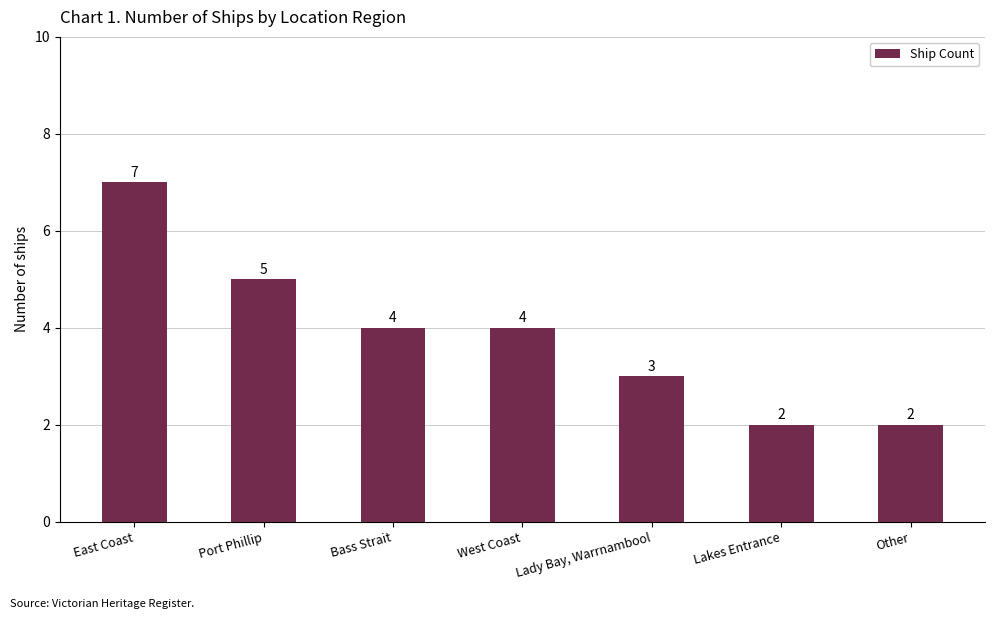

What is the difference between the values at Port Phillip and Other?

3